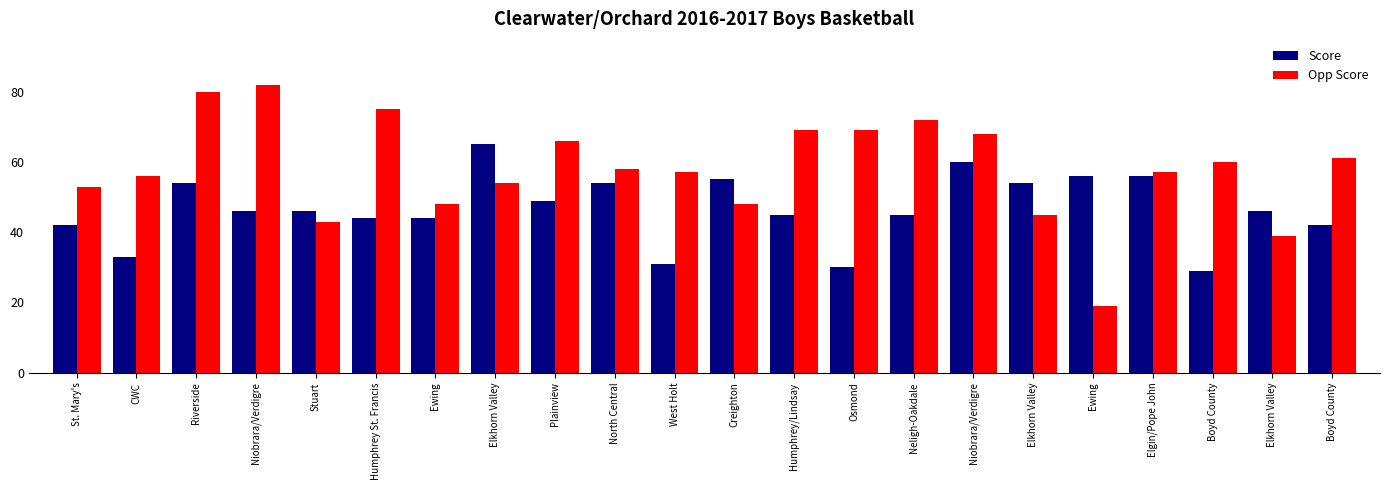

The value of Opp Score at Riverside is 112. True or false?

False